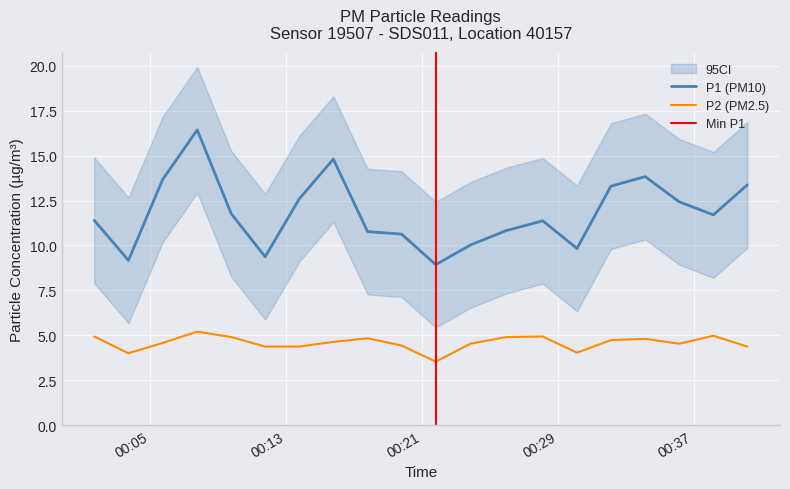

True or false: P2 (PM2.5) and P1 (PM10) cross at least once.

False